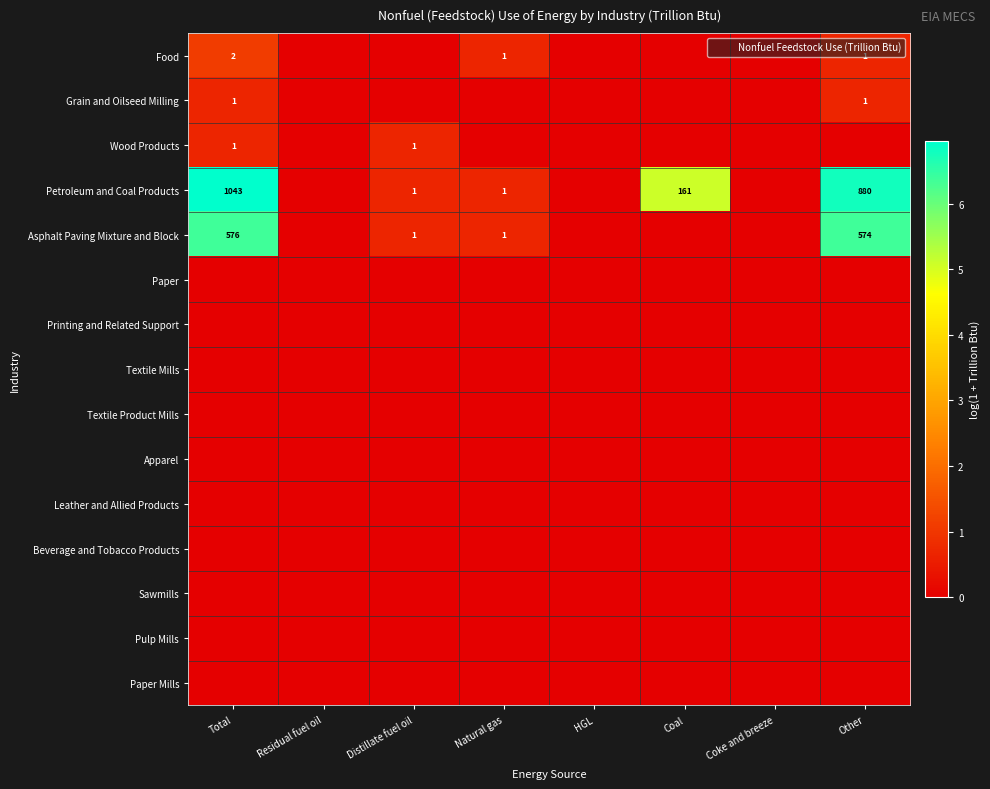

At Distillate fuel oil, list the series in order from smallest to largest.

Food, Grain and Oilseed Milling, Paper, Printing and Related Support, Textile Mills, Textile Product Mills, Apparel, Leather and Allied Products, Beverage and Tobacco Products, Sawmills, Pulp Mills, Paper Mills, Wood Products, Petroleum and Coal Products, Asphalt Paving Mixture and Block